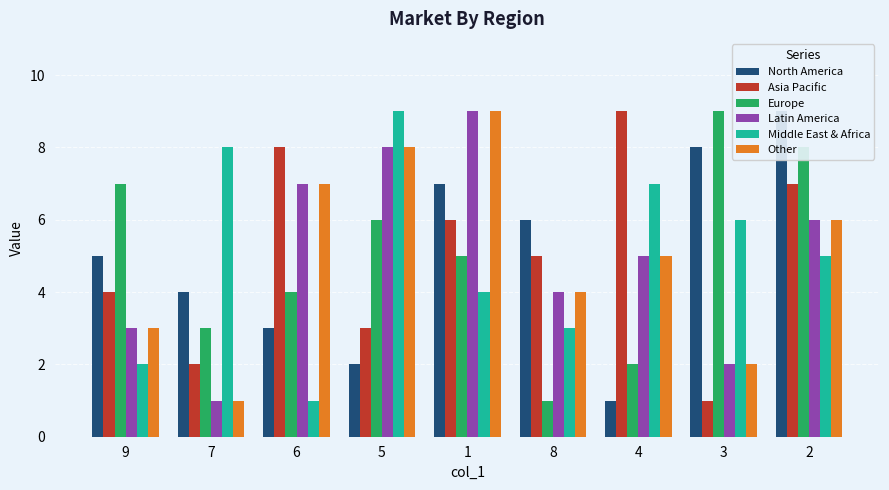

What is the greatest value displayed?

9